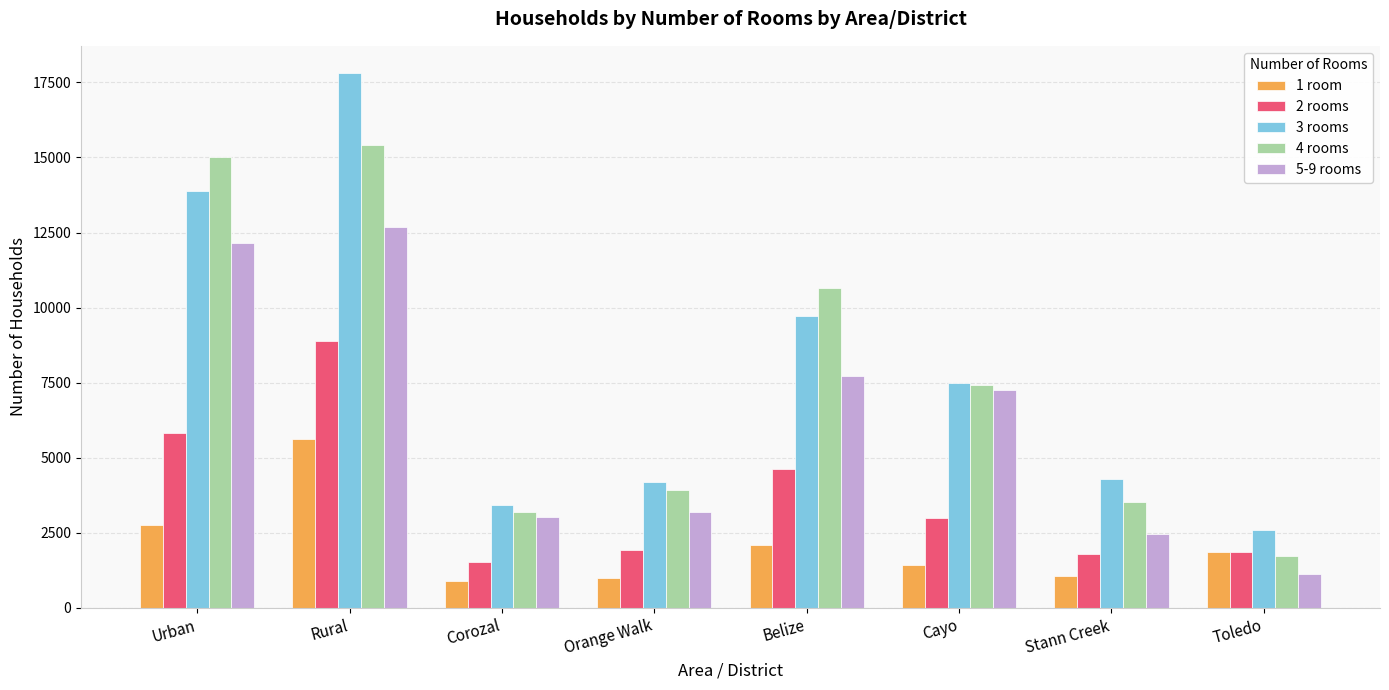

What is the label of the 5th bar from the left?

Belize